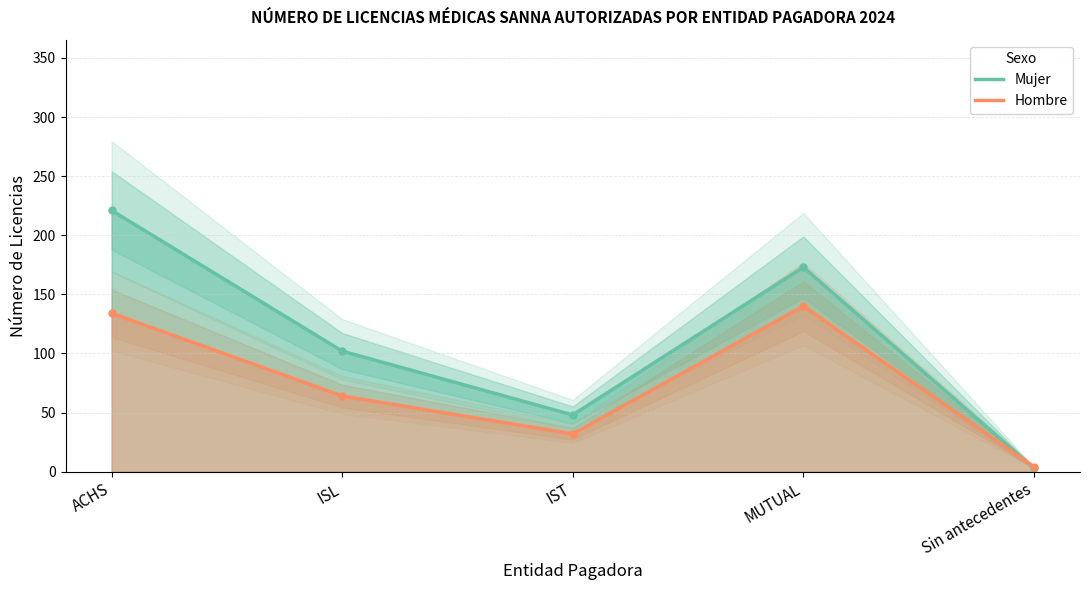

The value of Mujer at ISL is 33. True or false?

False